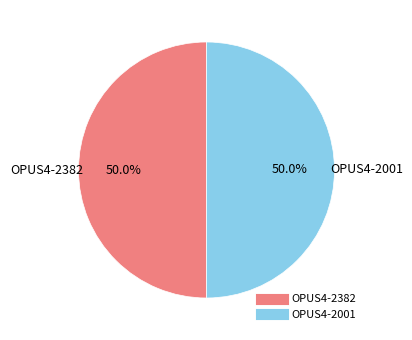

To the nearest percent, what is the combined percentage of OPUS4-2001 and OPUS4-2382?

100%